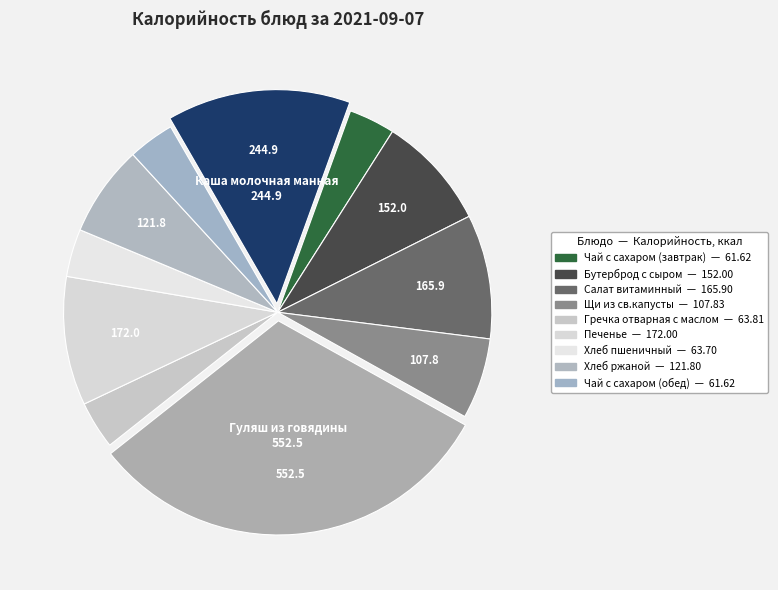

Which category has the biggest portion of the pie?

Гуляш из говядины